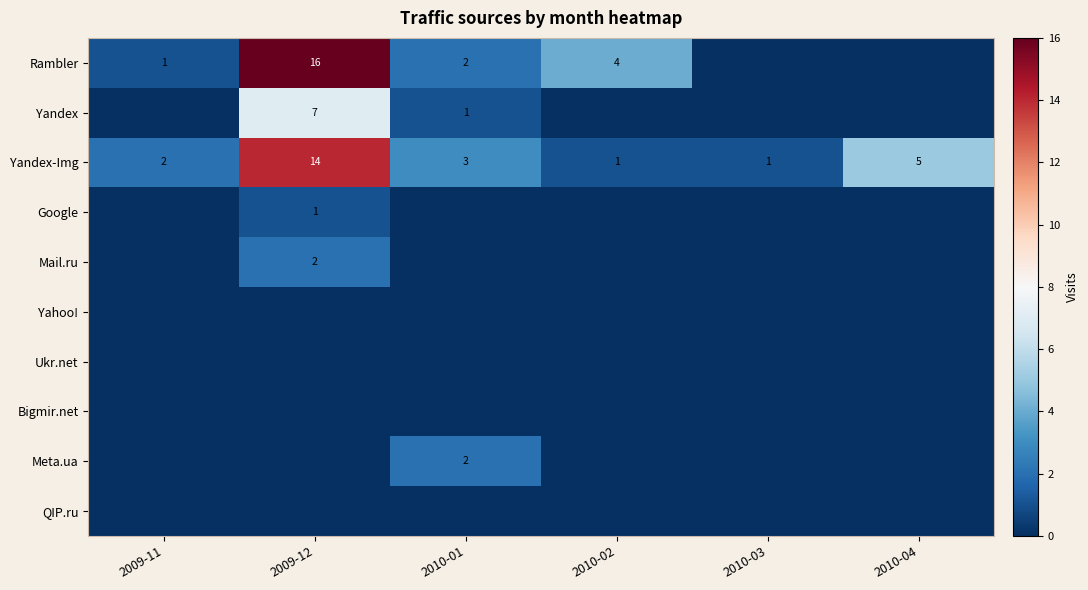

Where does the Yandex-Img series first go above 3?

2009-12